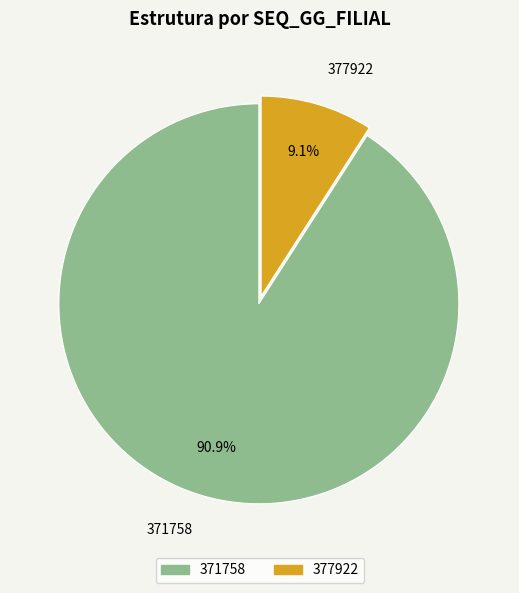

Count the number of slices in the pie.

2